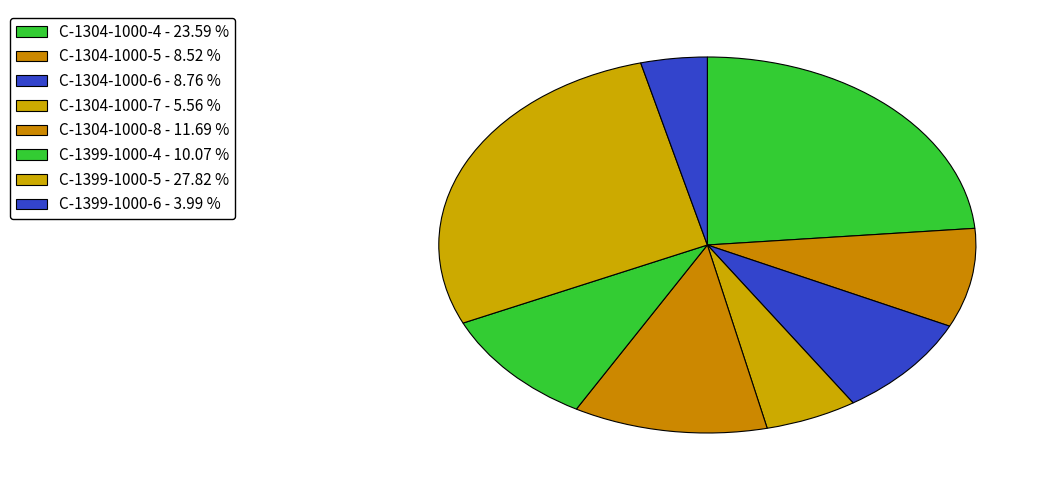

How many segments does this pie chart have?

8